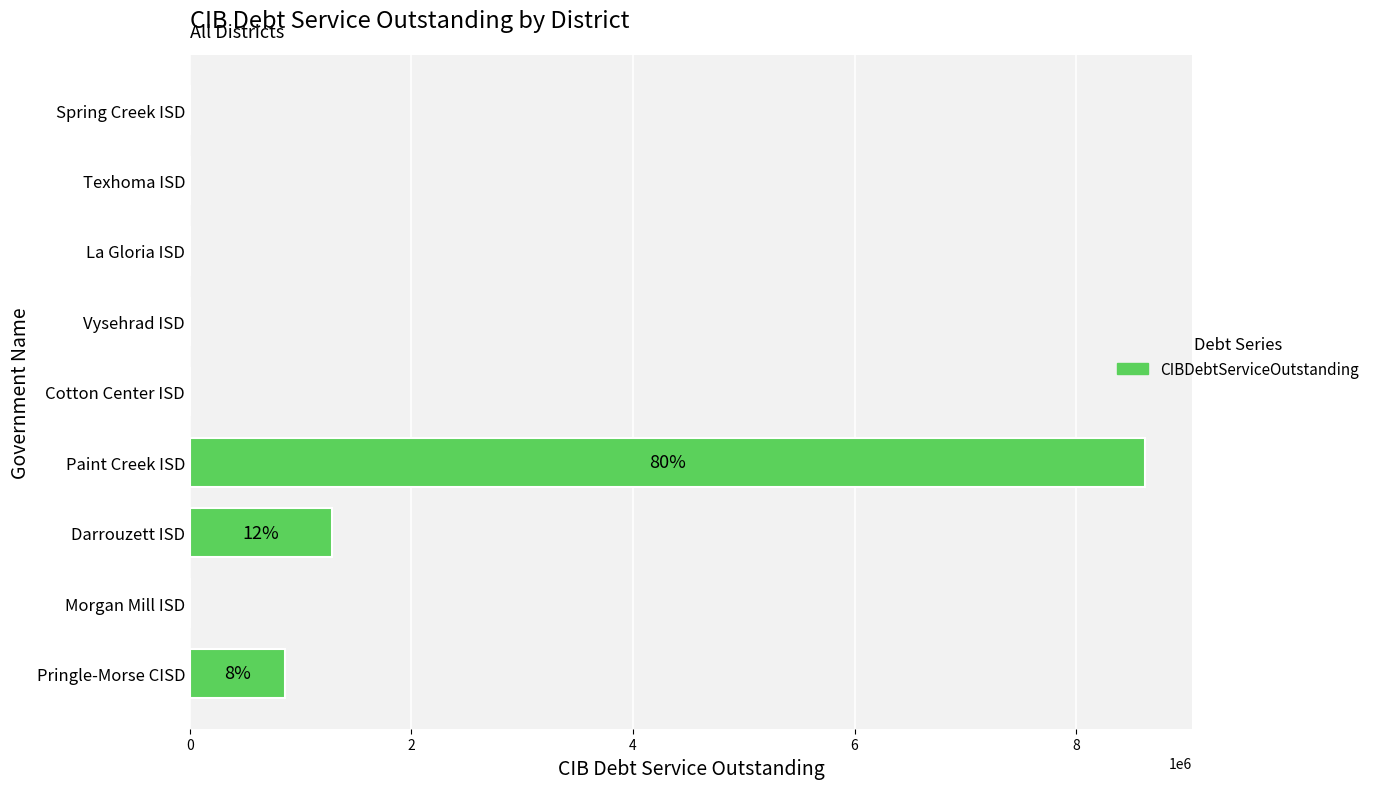

Which has a higher value, Cotton Center ISD or Paint Creek ISD?

Paint Creek ISD